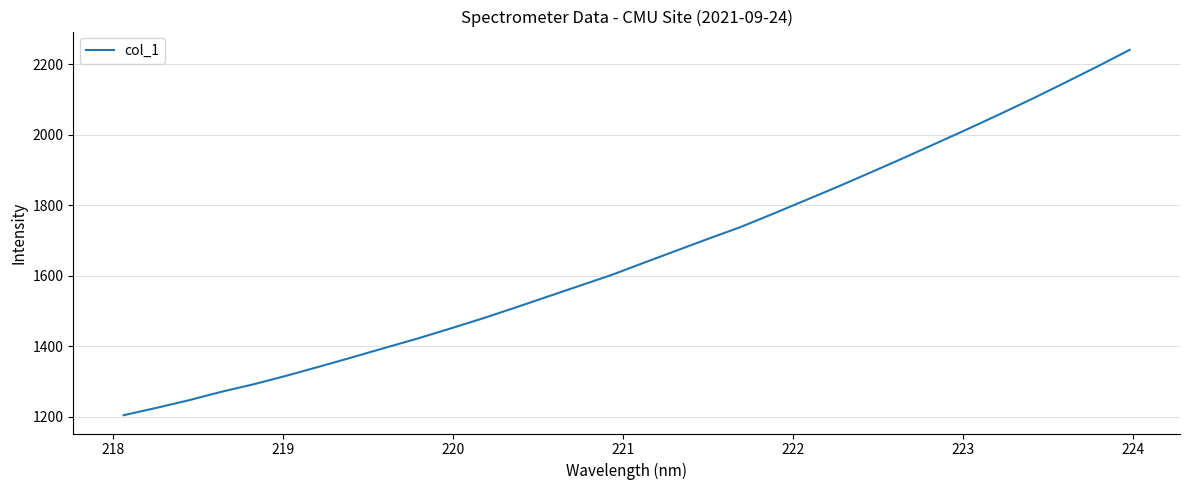

How many categories are shown in the chart?

32